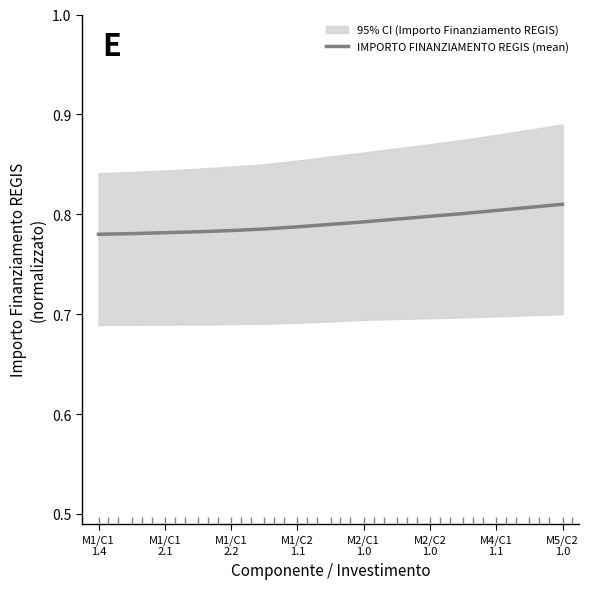

The value at M1/C1
1.4 is 0.8. True or false?

True